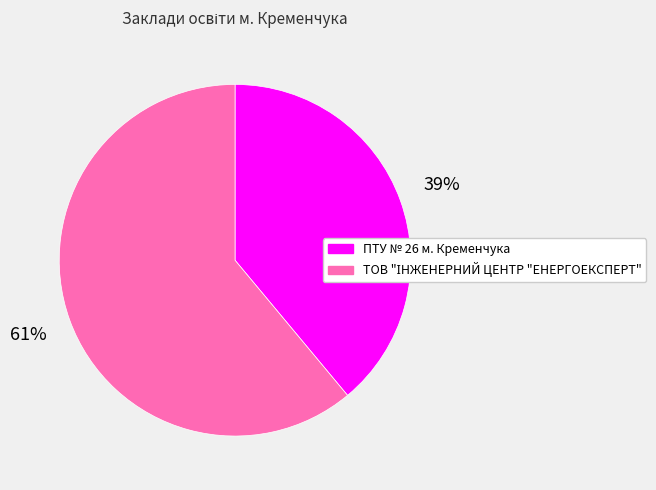

To the nearest percent, what is the difference between the largest and smallest slice percentages?

22%